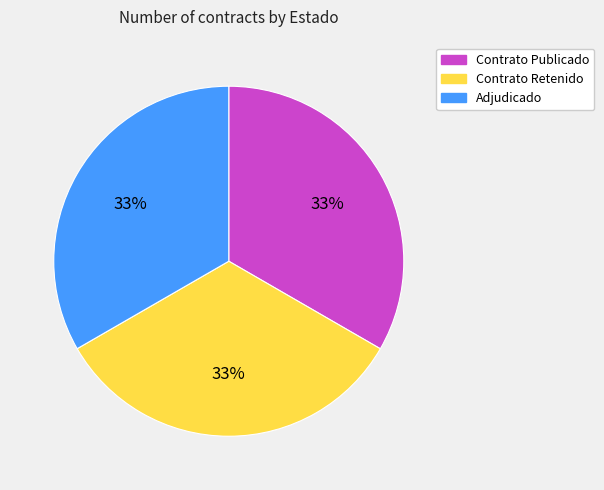

True or false: Contrato Retenido accounts for 39% of the total.

False